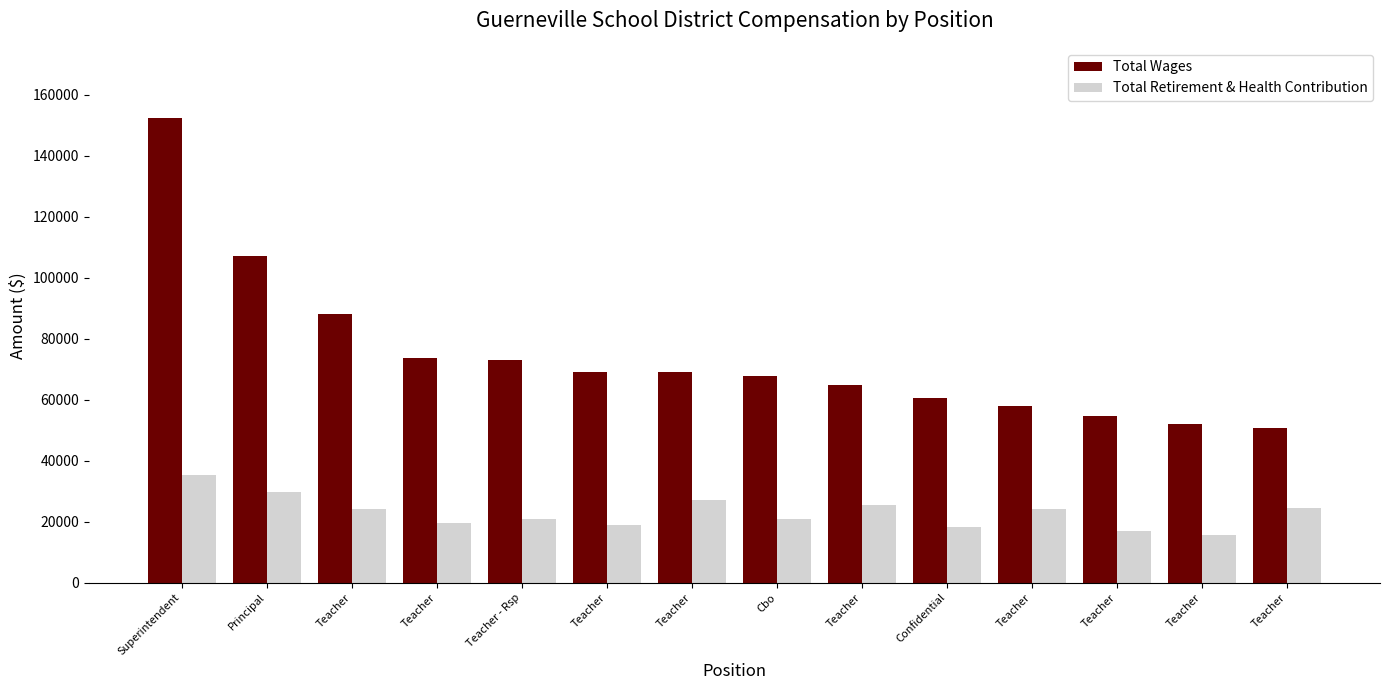

Rank the series by their maximum value, from lowest to highest.

Total Retirement & Health Contribution, Total Wages